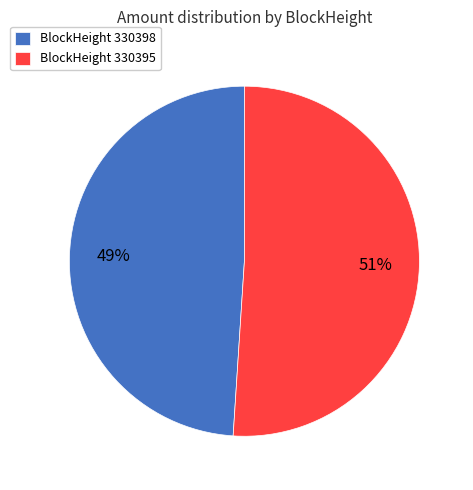

To the nearest percent, what is the difference between the largest and smallest slice percentages?

2%